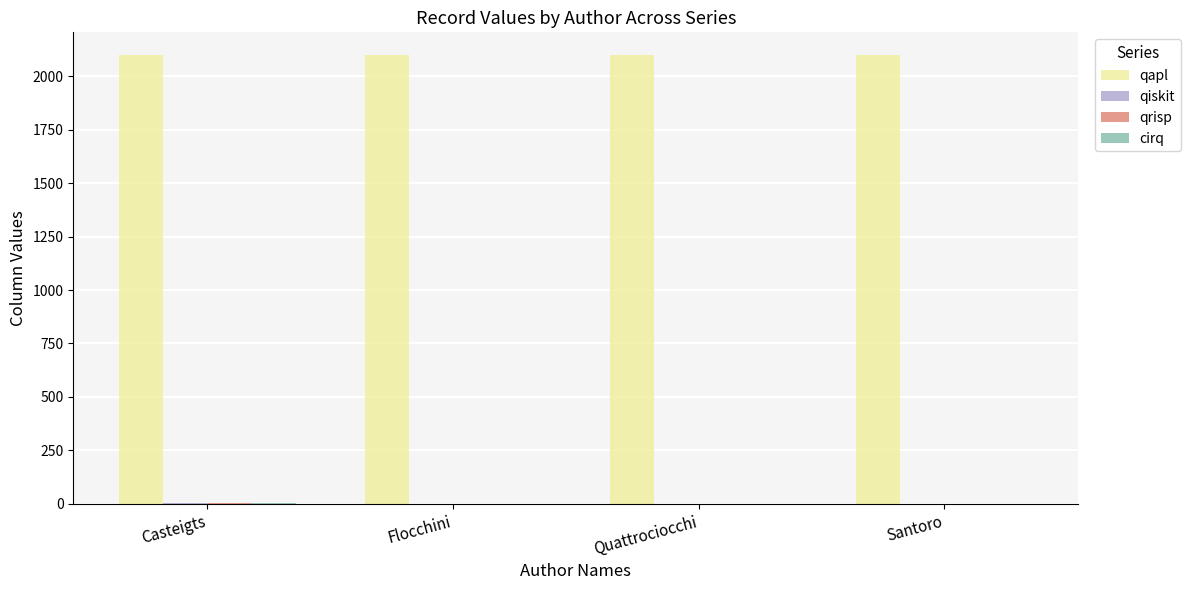

True or false: qapl has a value of 1027 at Flocchini.

False